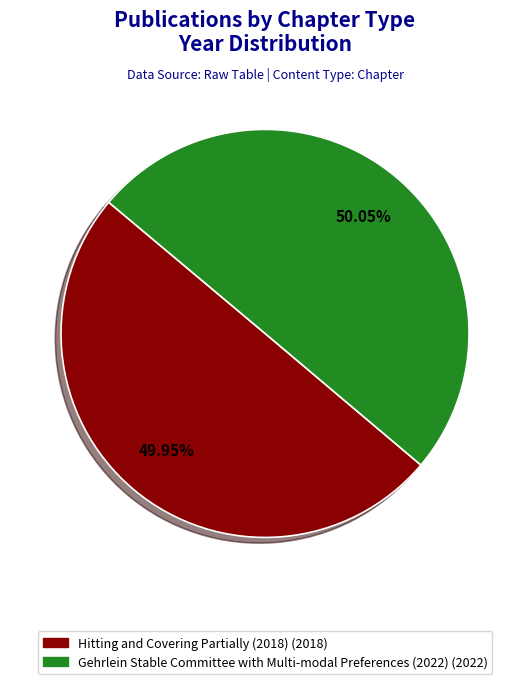

Do Gehrlein Stable Committee with Multi-modal Preferences (2022) and Hitting and Covering Partially (2018) together represent more than half of the pie?

Yes